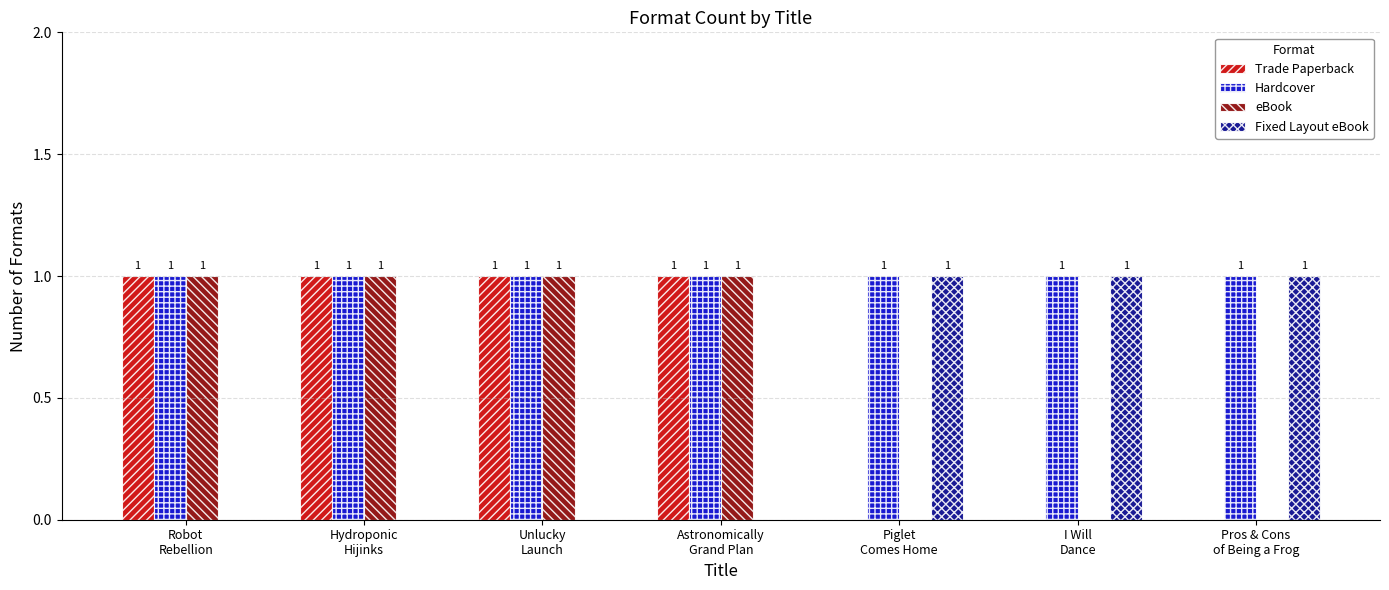

What is the spread (max minus min) of values at Robot
Rebellion?

1